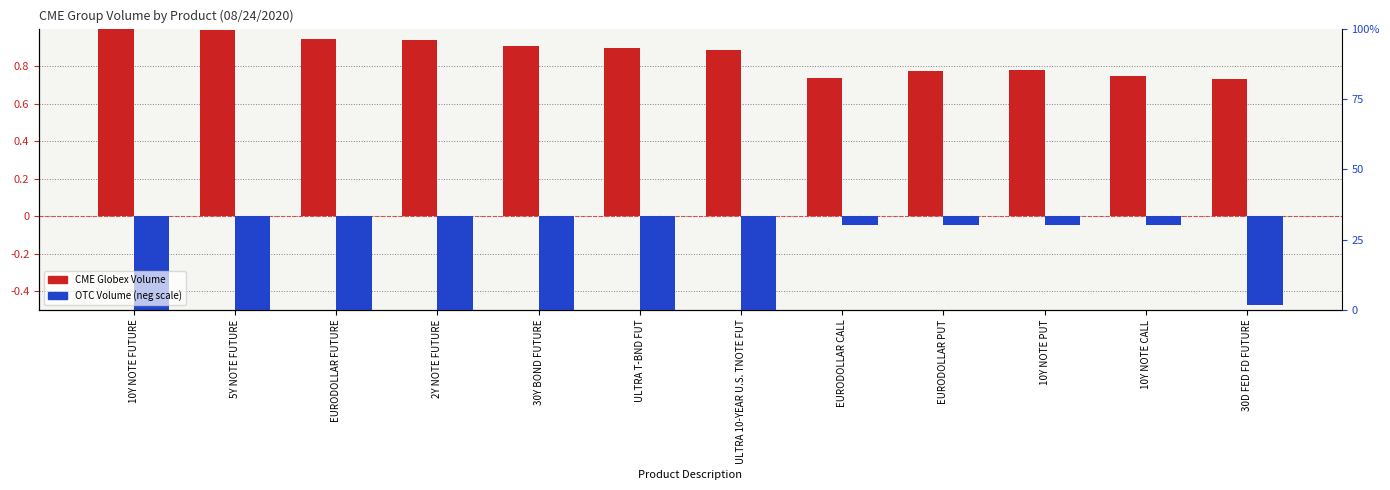

How many series are shown in this chart?

2